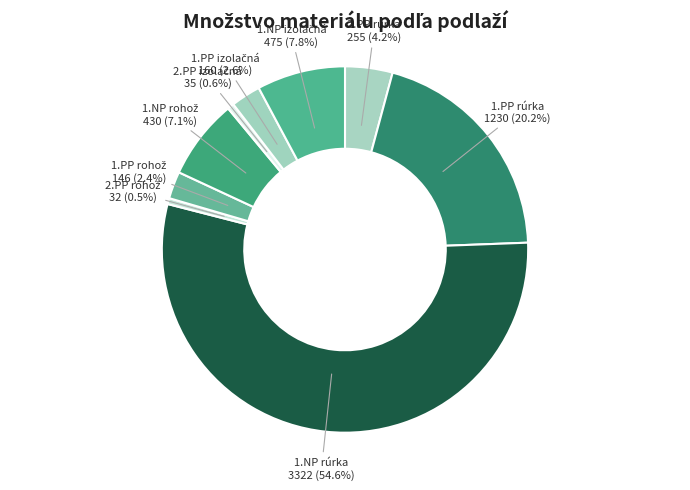

Which category has the biggest portion of the pie?

1.NP rúrka (3322 m)